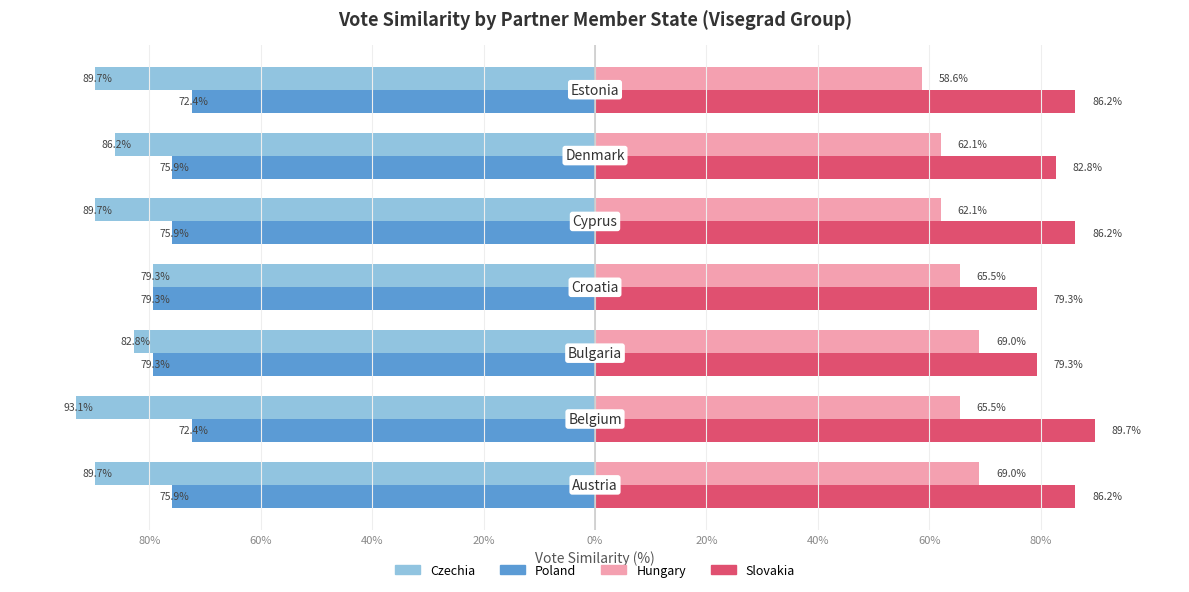

What are all the series names shown in the legend?

Czechia, Poland, Hungary, Slovakia